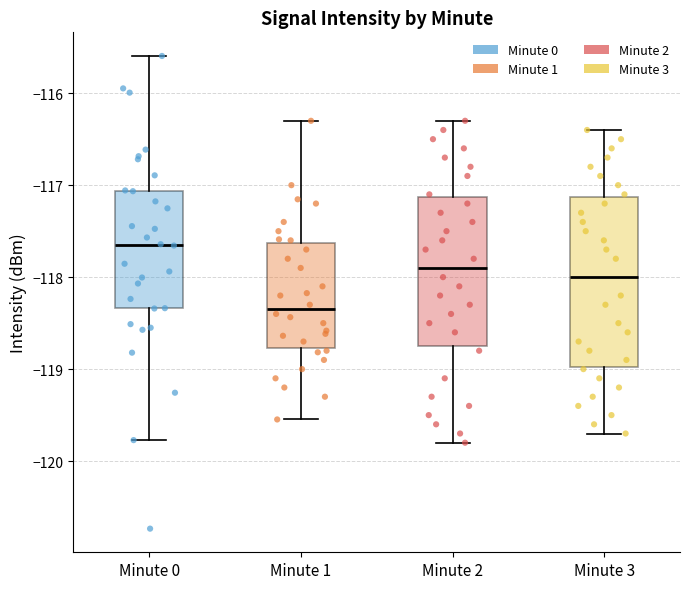

Reading left to right, transcribe this box plot: for each box, give where its median line is, the range the box spans, and where its two whiskers end, as read against the y-axis. The values are not printed on the chart, so give them approximately, as read against the axis.

Minute 0: median -117.6, box -118.3 to -117.1, whiskers -119.8 to -115.6
Minute 1: median -118.3, box -118.8 to -117.6, whiskers -119.5 to -116.3
Minute 2: median -117.9, box -118.7 to -117.1, whiskers -119.8 to -116.3
Minute 3: median -118.0, box -119.0 to -117.1, whiskers -119.7 to -116.4